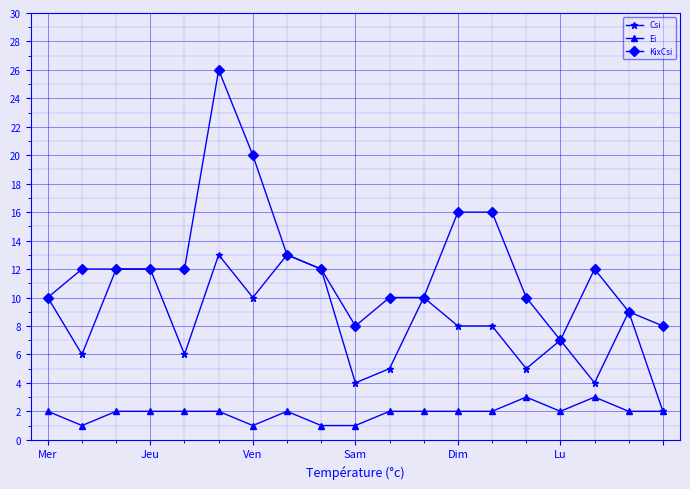

Which series has the largest range (max minus min)?

KixCsi